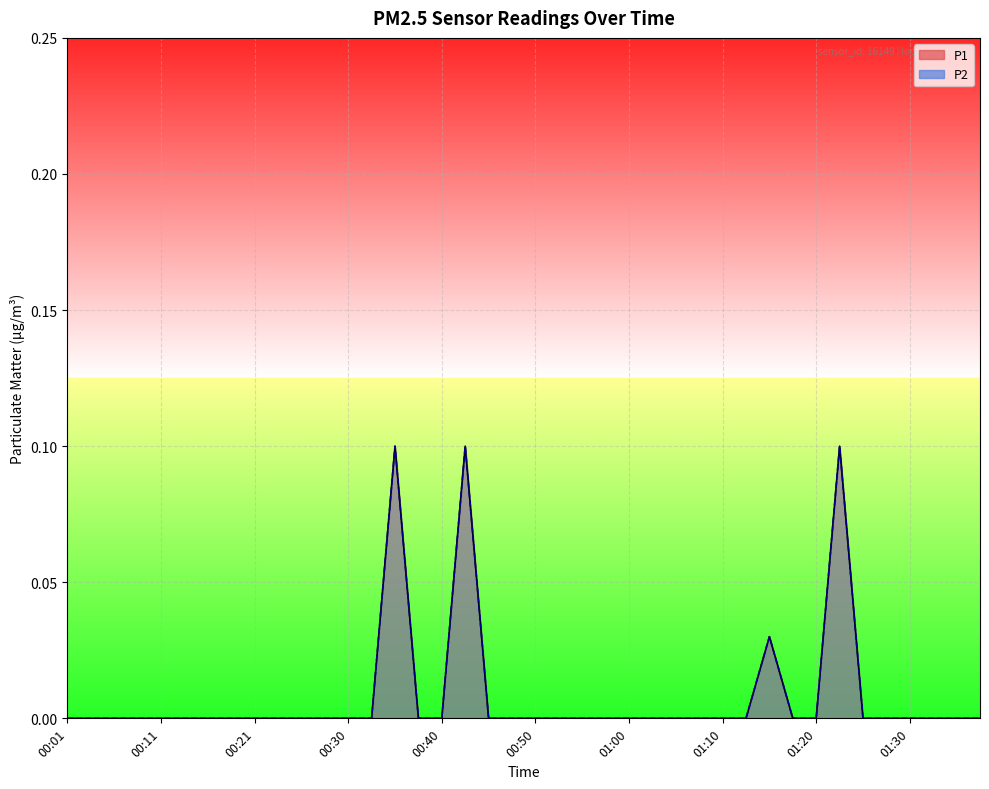

Which series has the largest range (max minus min)?

P1 line